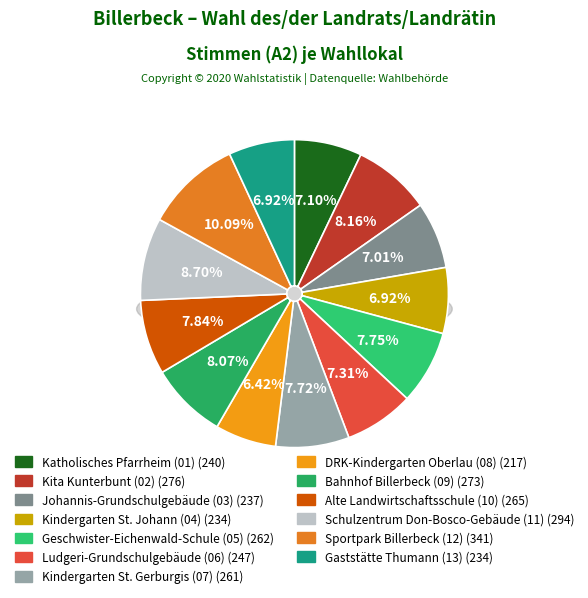

How many segments does this pie chart have?

13